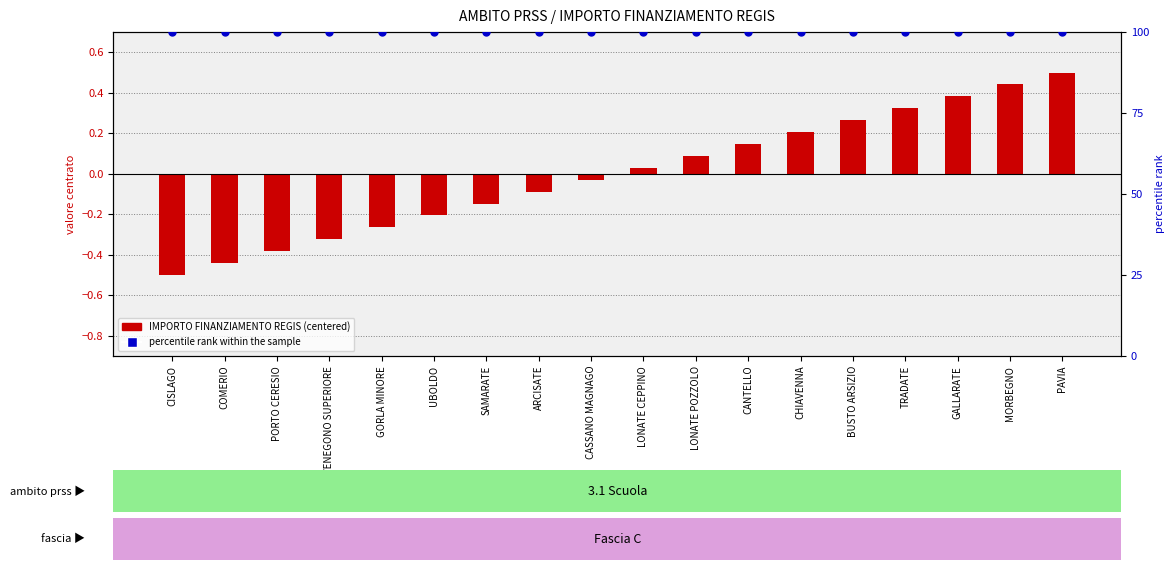

At how many categories does at least one series exceed 62?

18